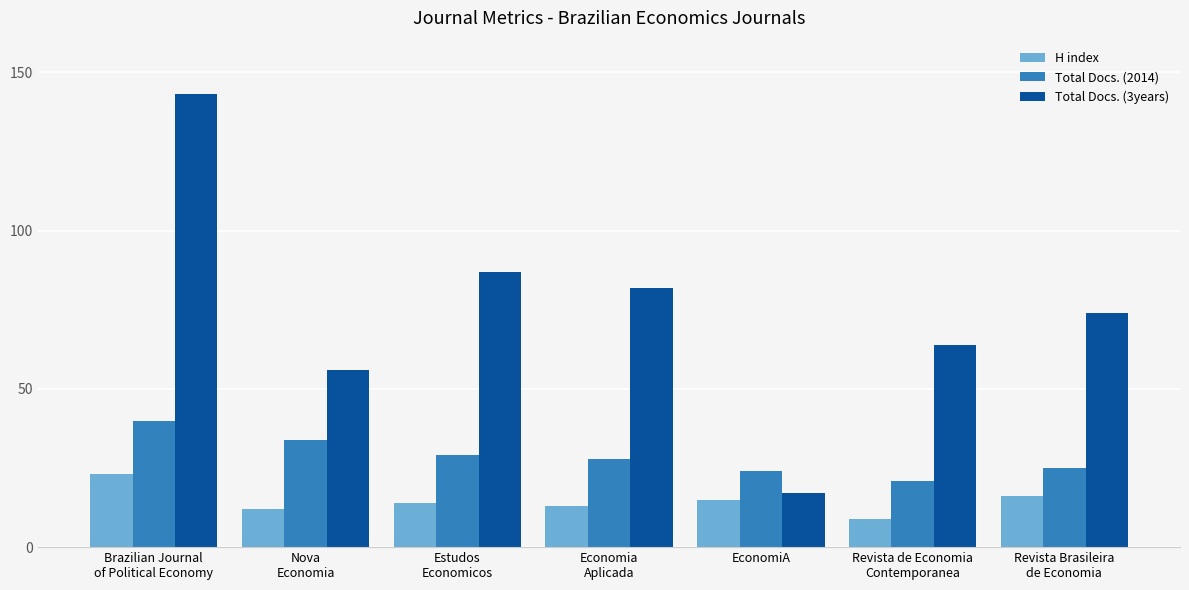

List the series in order of their peak value, lowest first.

H index, Total Docs. (2014), Total Docs. (3years)